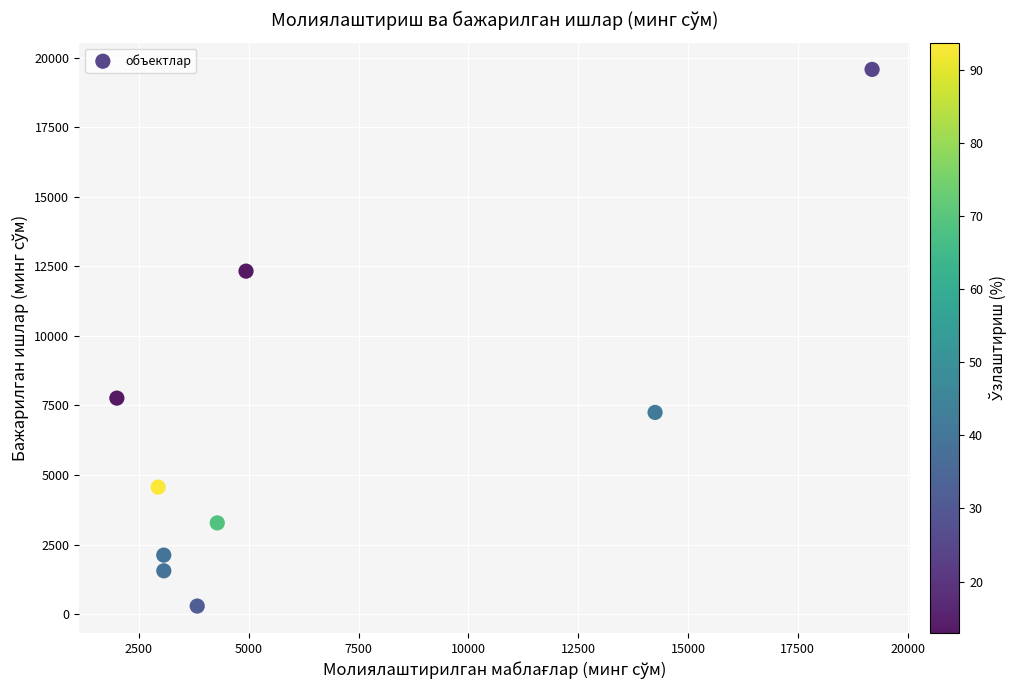

What Y value in the scatter plot is closest to 9931?

7761.7